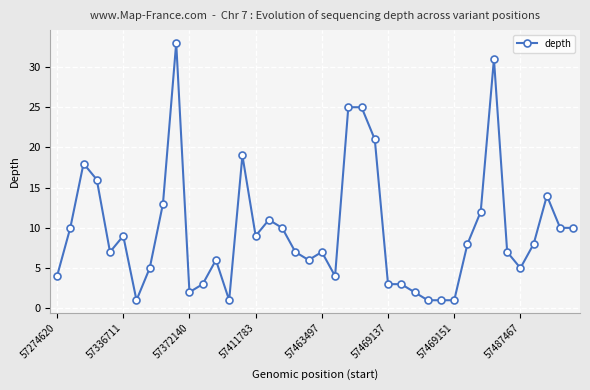

Is this an area chart (filled region under the line)?

No